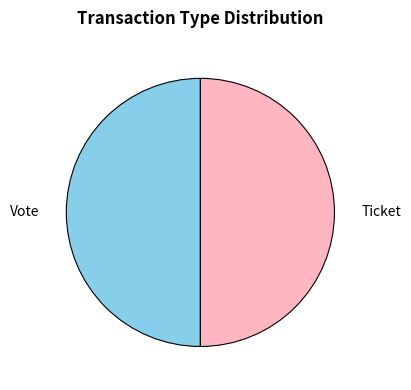

Approximately how many times larger is the value at Ticket compared to Vote?

1.0